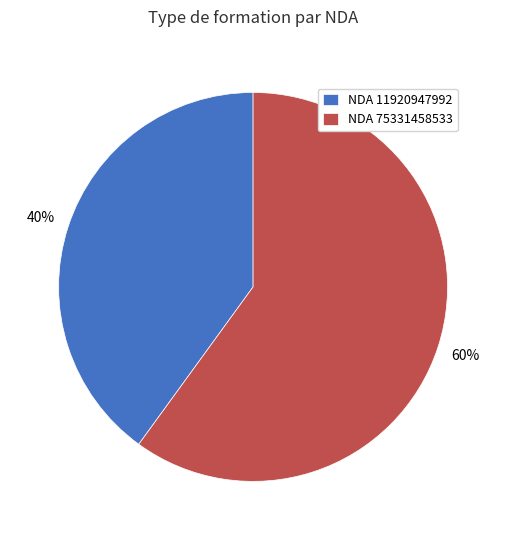

Rank the categories by value from highest to lowest.

NDA 75331458533, NDA 11920947992